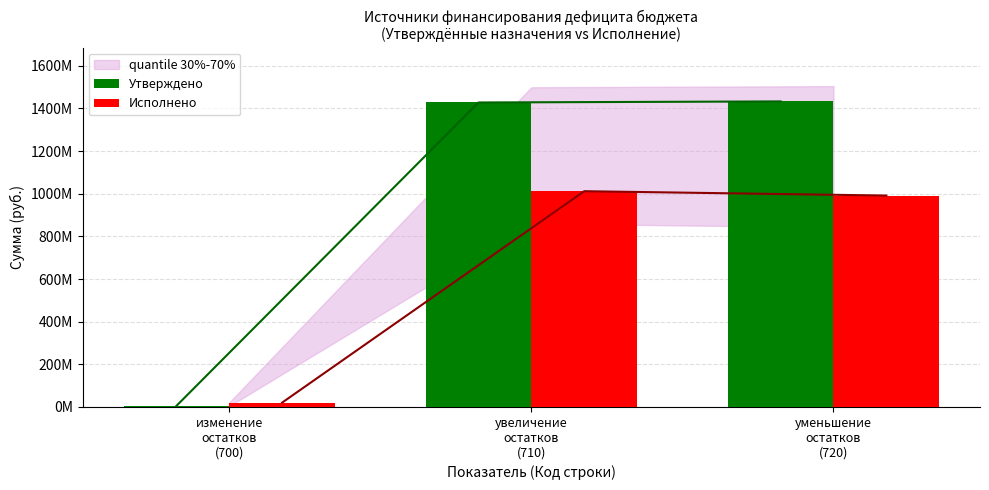

At which category is the sum across all series the highest?

увеличение
остатков
(710)